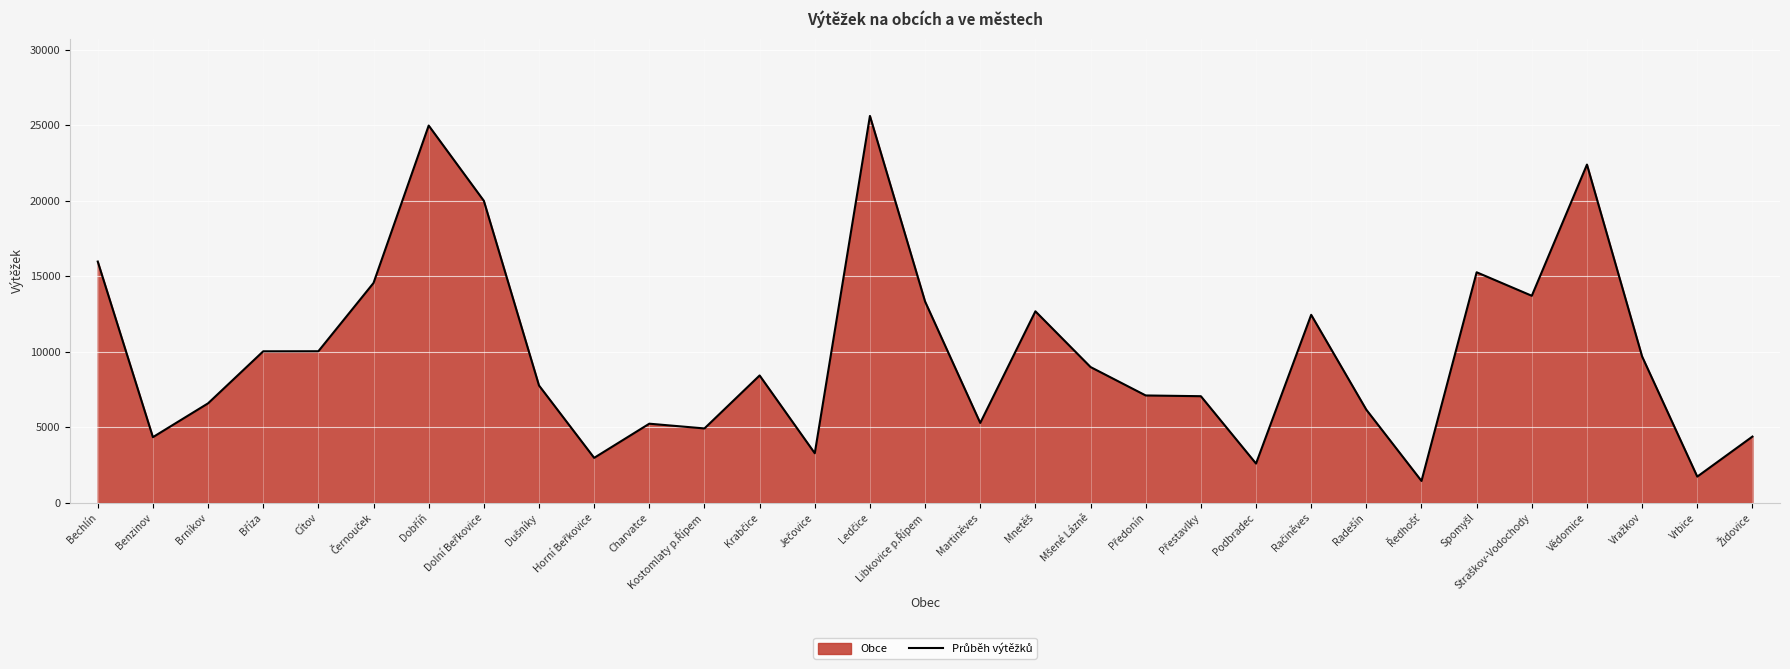

Reading left to right, transcribe all the data shown in this chart.

Bechlín=15964	Benzinov=4340	Brníkov=6579	Bříza=10023	Cítov=10027	Černouček=14547	Dobříň=24966	Dolní Beřkovice=19985	Dušníky=7760	Horní Beřkovice=2970	Charvatce=5231	Kostomlaty p.Řípem=4917	Krabčice=8424	Ječovice=3275	Ledčice=25604	Libkovice p.Řípem=13317	Martiněves=5281	Mnetěš=12671	Mšené Lázně=8981	Předonín=7100	Přestavlky=7051	Podbradec=2592	Račiněves=12438	Radešín=6156	Ředhošť=1441	Spomyšl=15254	Straškov-Vodochody=13698	Vědomice=22383	Vražkov=9679	Vrbice=1728	Židovice=4378